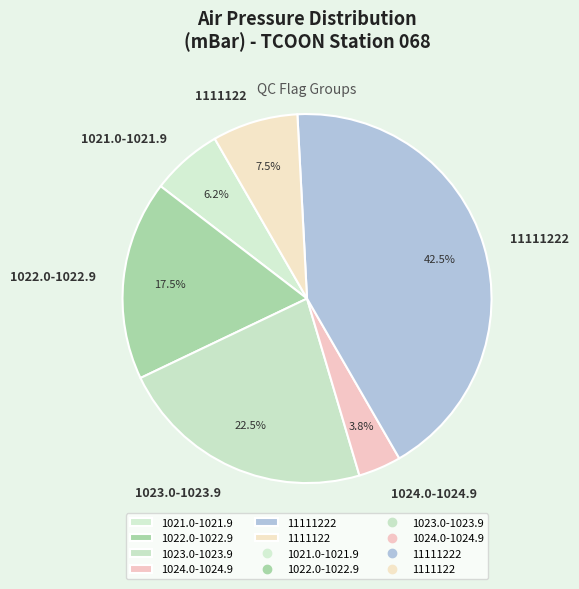

Count the number of slices in the pie.

6